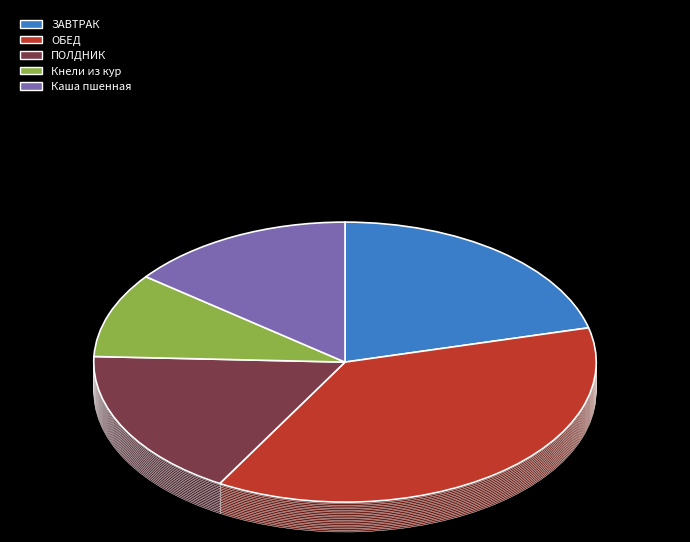

Rank the categories by value from highest to lowest.

ОБЕД, ЗАВТРАК, ПОЛДНИК, Каша пшенная, Кнели из кур